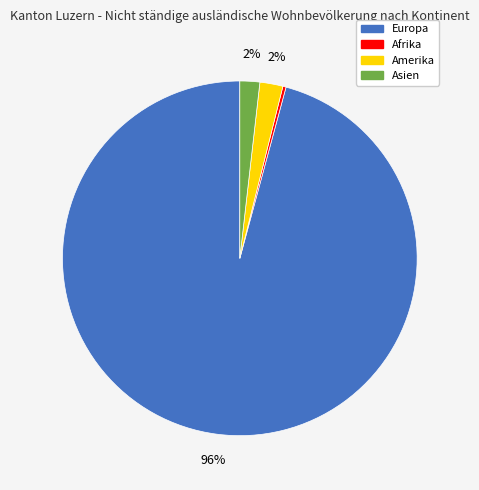

What is the majority slice?

Europa